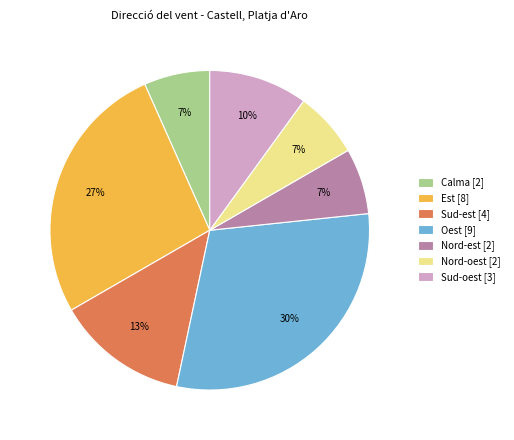

To the nearest percent, what is the combined percentage of Sud-est [4] and Calma [2]?

20%